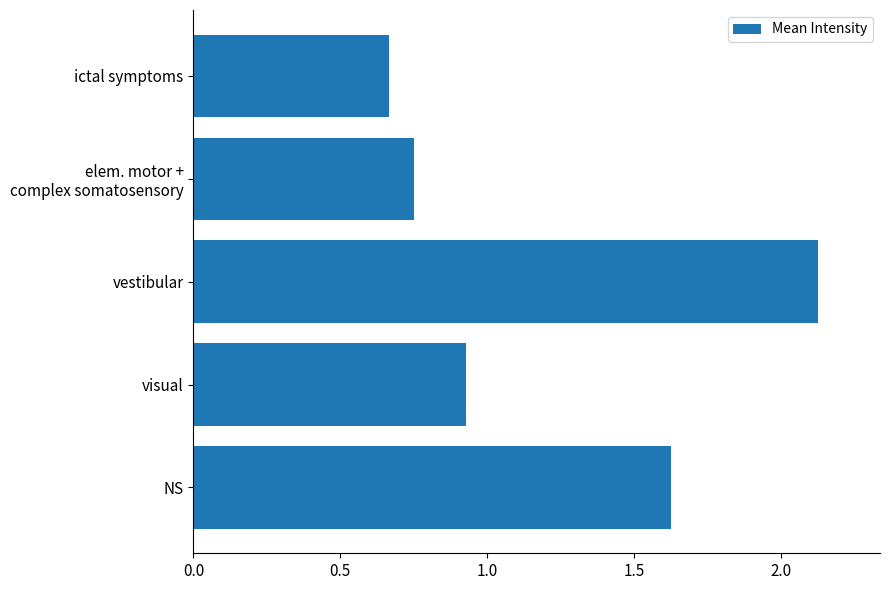

Which has a higher value, ictal symptoms or vestibular?

vestibular